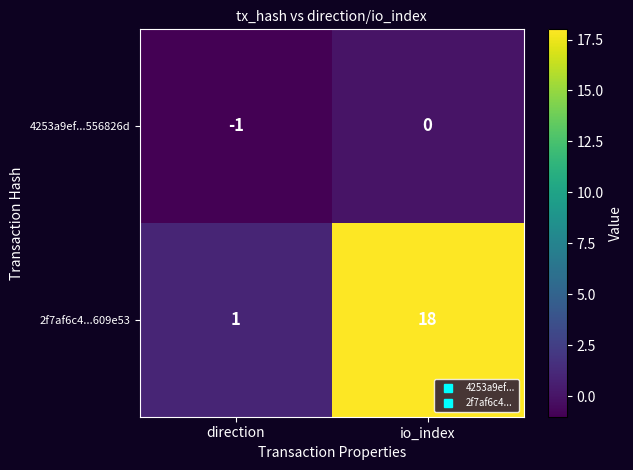

Rank the series by their maximum value, from lowest to highest.

4253a9ef...556826d, 2f7af6c4...609e53